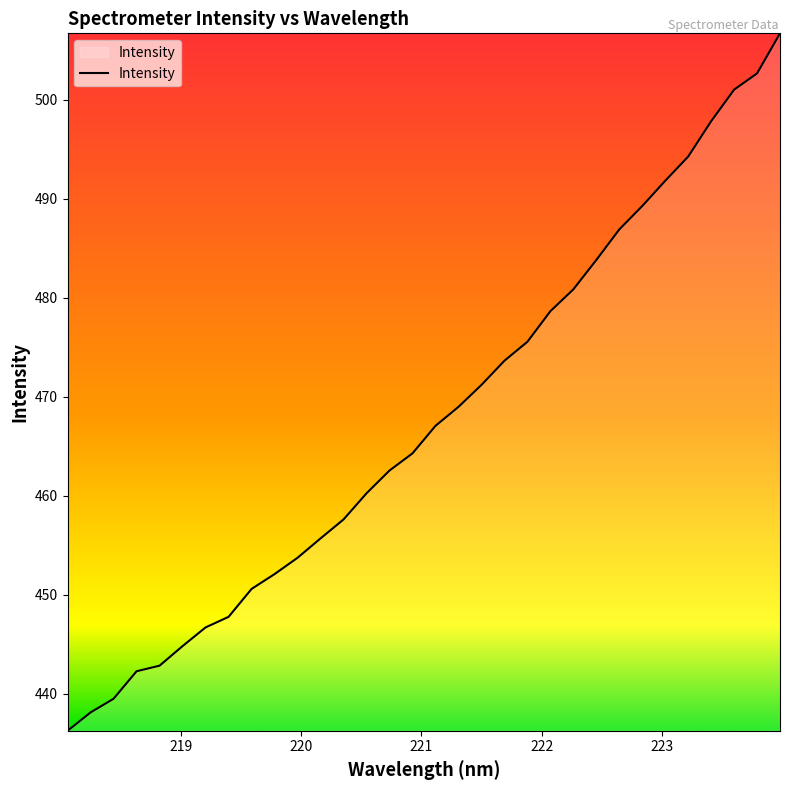

What is the maximum value shown in the chart?

506.7